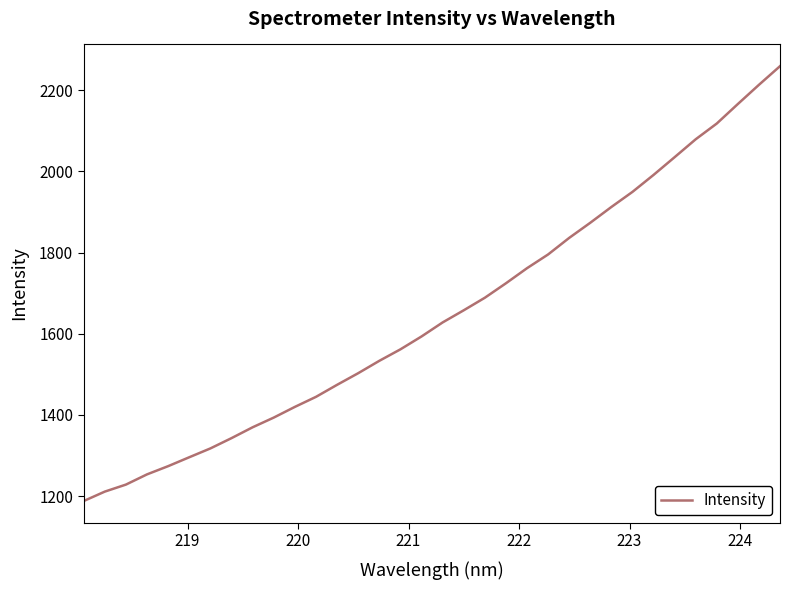

What is the greatest value displayed?

2259.4